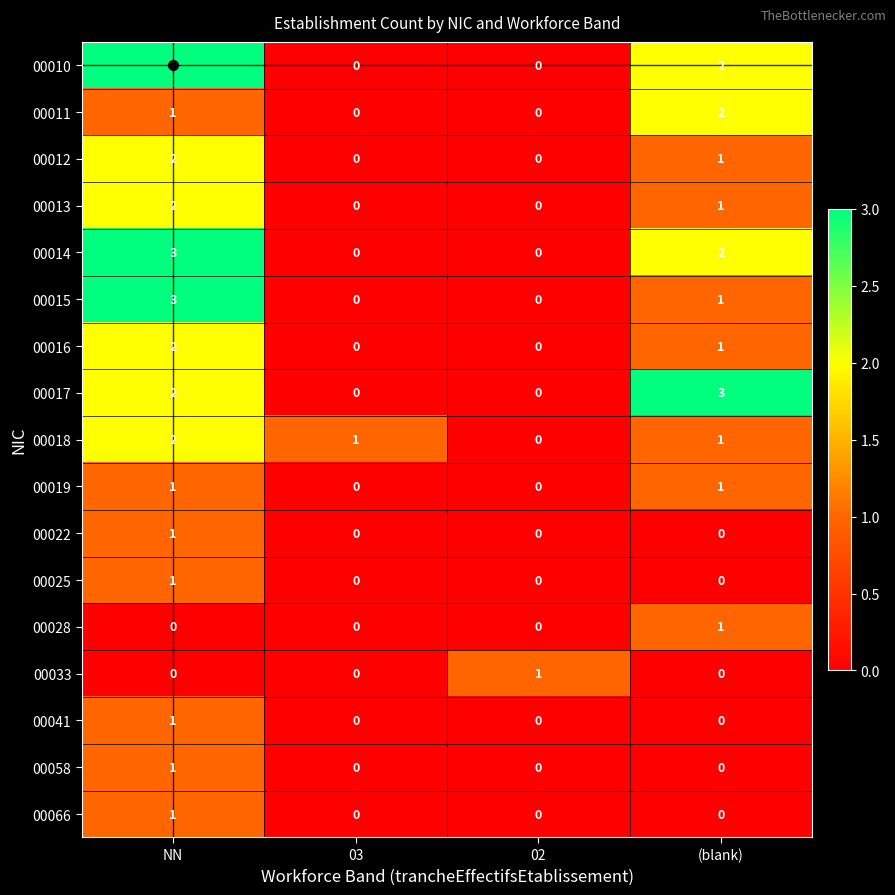

What is the total value across all series at 03?

1